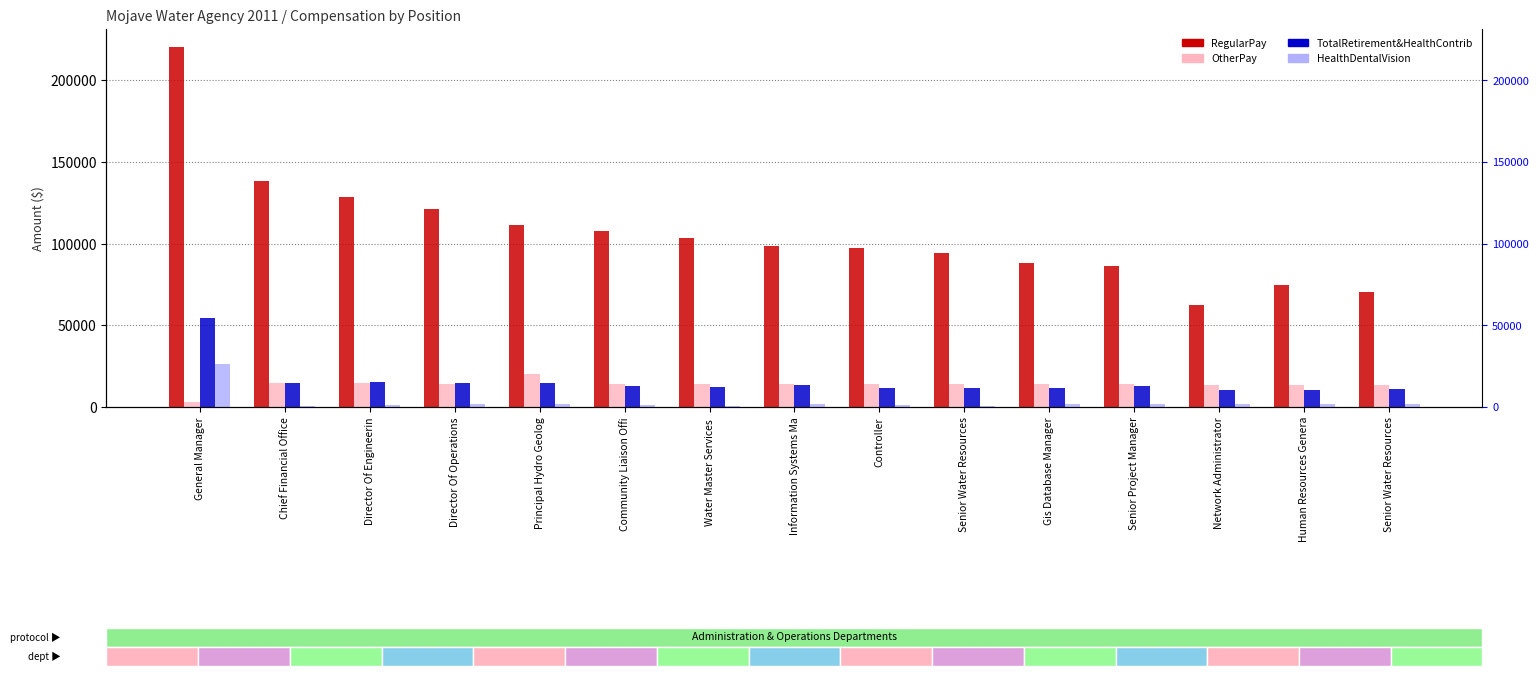

Where is OtherPay nearest to the value 11757?

Human Resources Genera